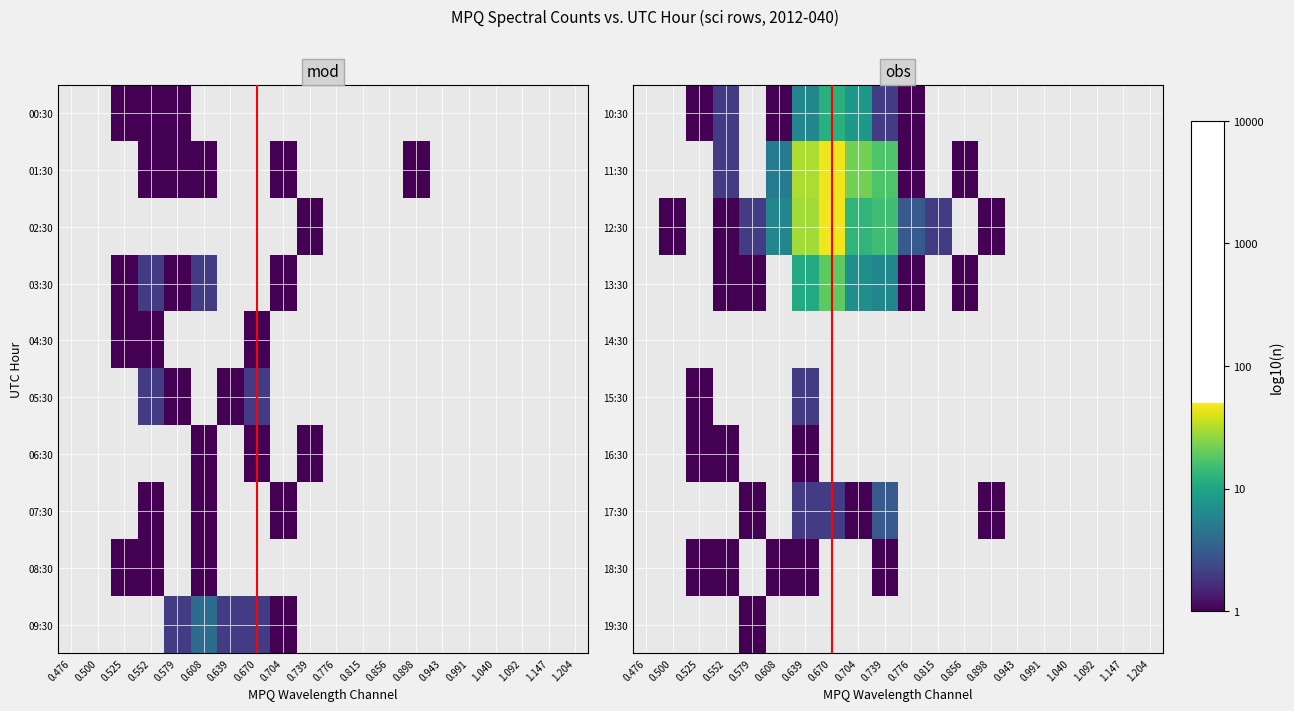

List the series in order of their peak value, lowest first.

10:30, 11:30, 12:30, 13:30, 14:30, 15:30, 16:30, 17:30, 18:30, 19:30